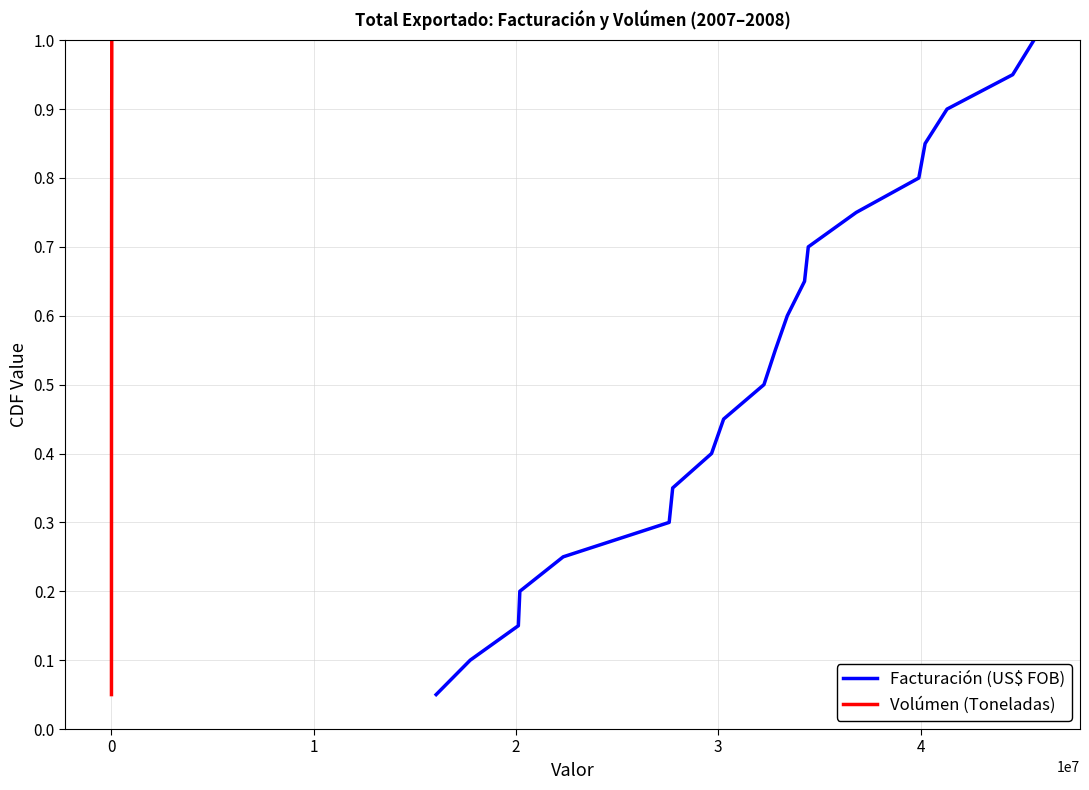

Which series has the largest total across all categories?

Facturación (US$ FOB)